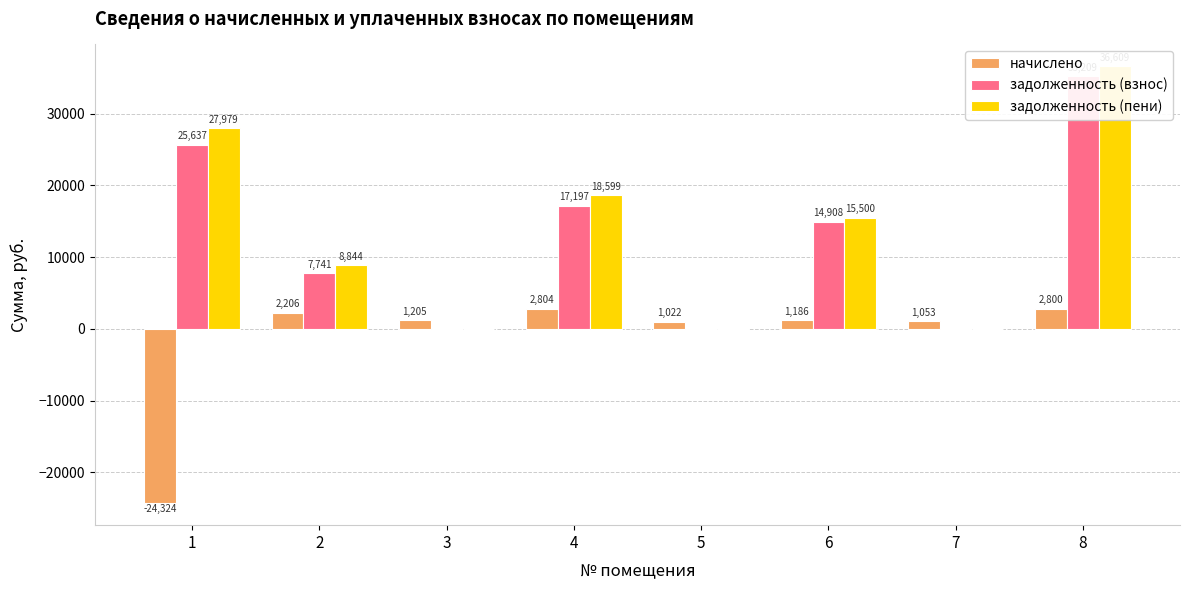

What is the value of the задолженность (пени) bar at the 2nd from the left?

8844.0